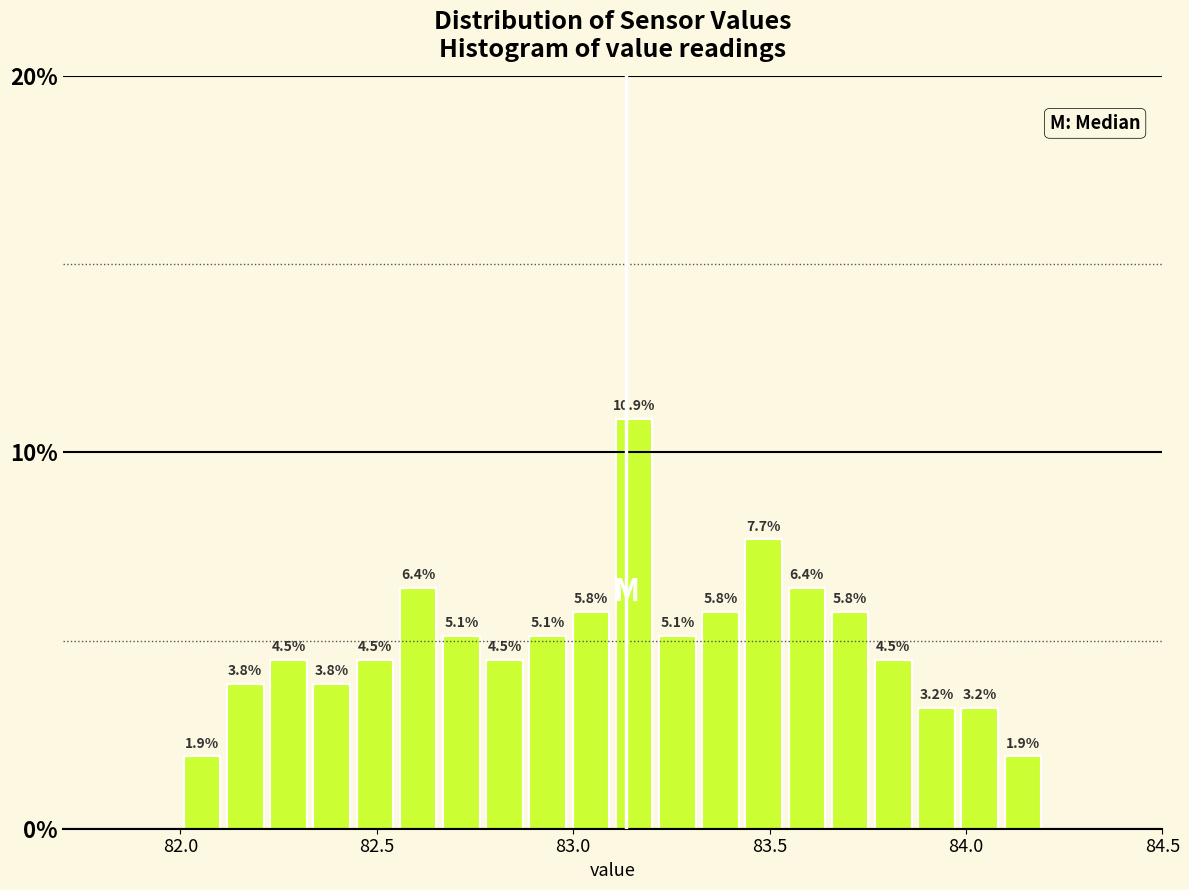

Around what value on the x-axis is the tallest bar? Give the approximate position of its centre, as read against the axis.

83.15